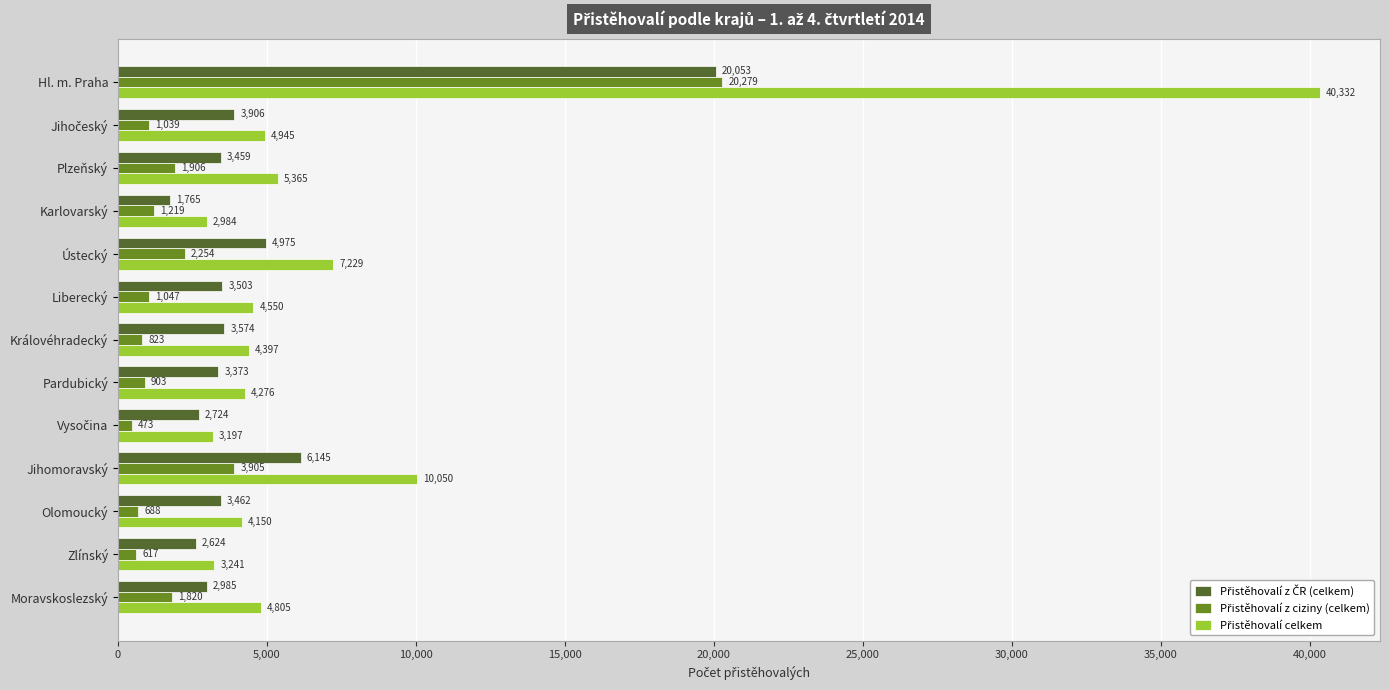

Which category has the highest value across all series?

Hl. m. Praha